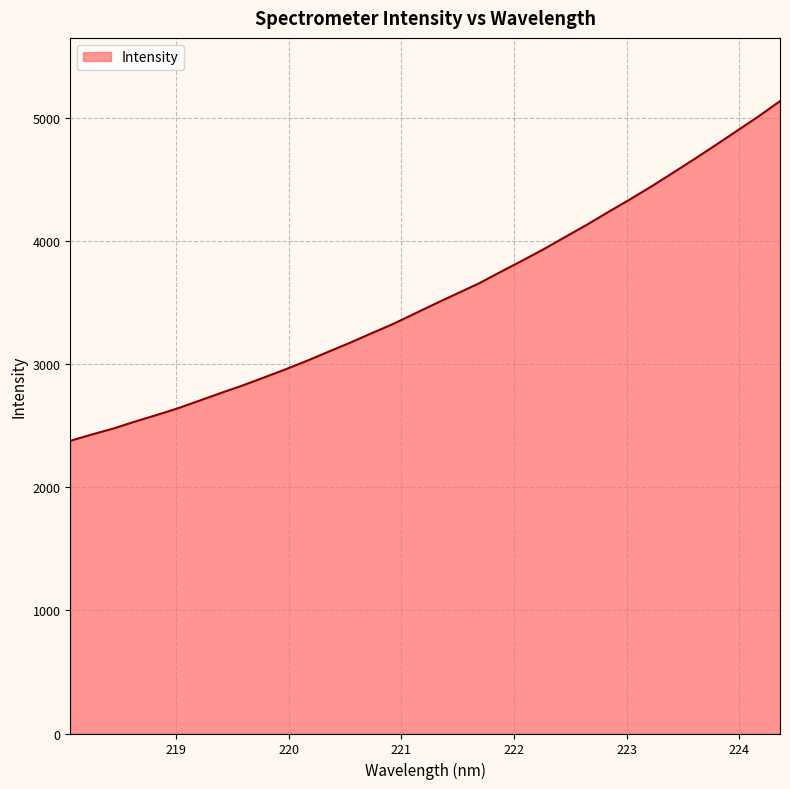

What is the difference between the maximum and minimum values?

2759.6